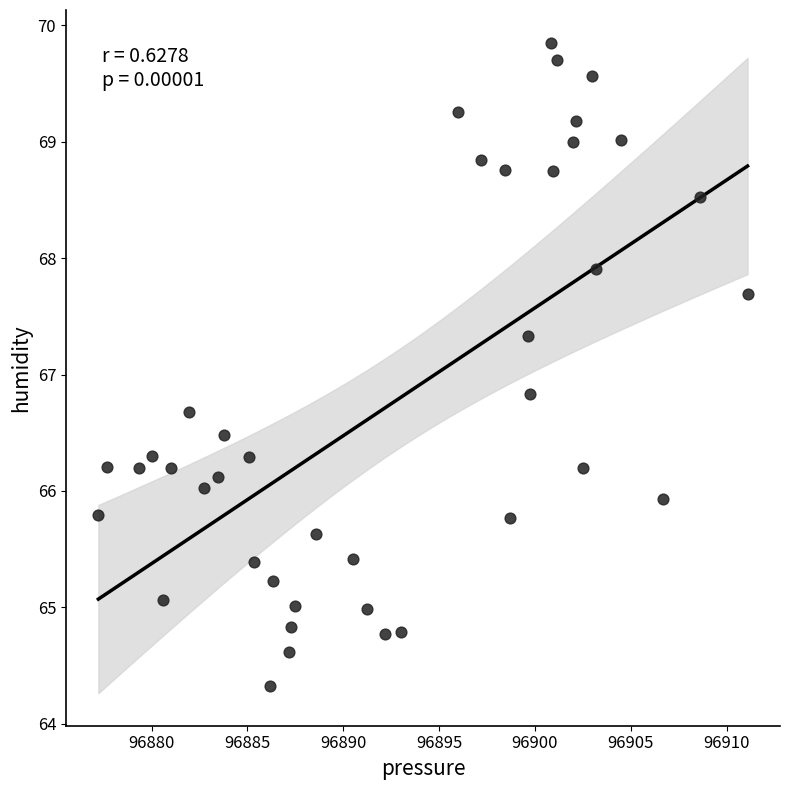

What is the range of Y values (max minus min)?

5.5